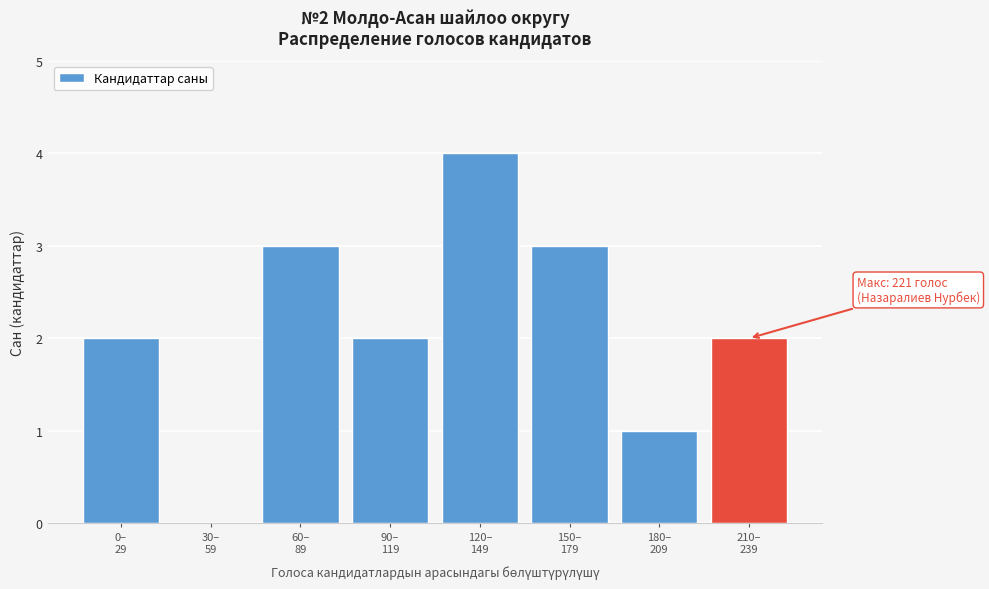

What is the sum of all values?

17